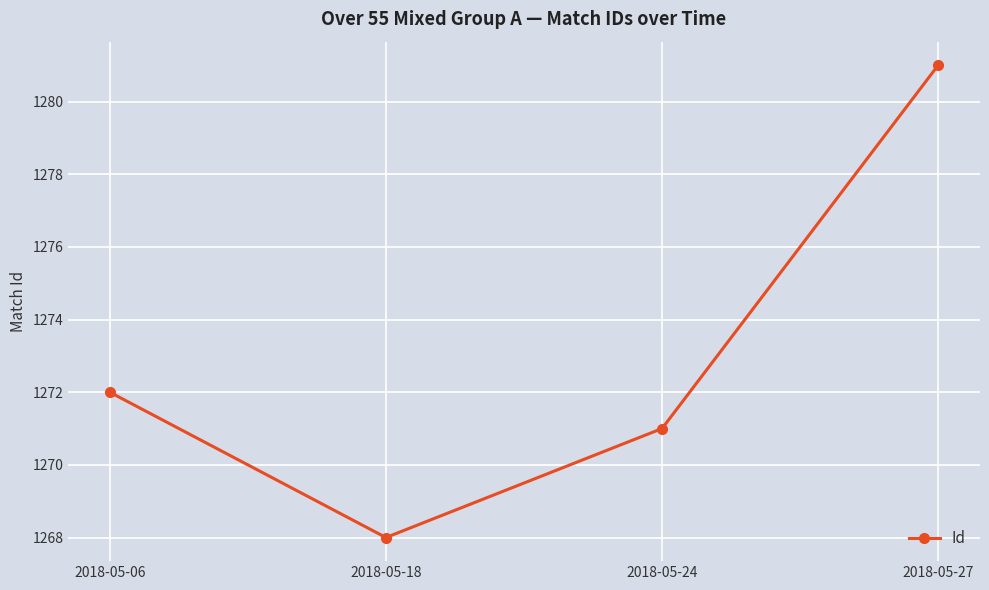

The chart shows a value of 841 at 2018-05-27. True or false?

False